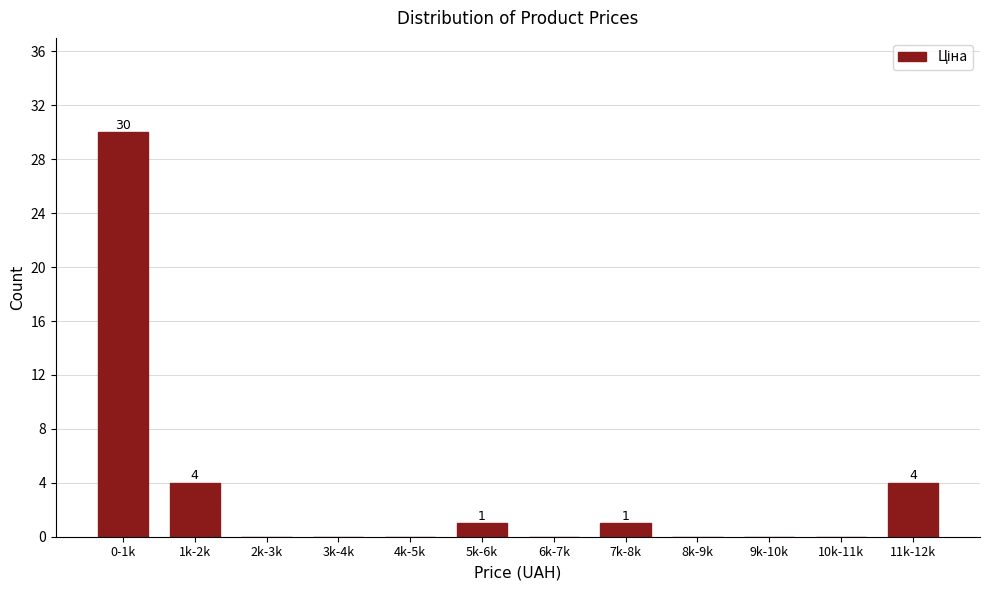

Reading right to left, what are all the values shown in this chart?

11k-12k=4	10k-11k=0	9k-10k=0	8k-9k=0	7k-8k=1	6k-7k=0	5k-6k=1	4k-5k=0	3k-4k=0	2k-3k=0	1k-2k=4	0-1k=30